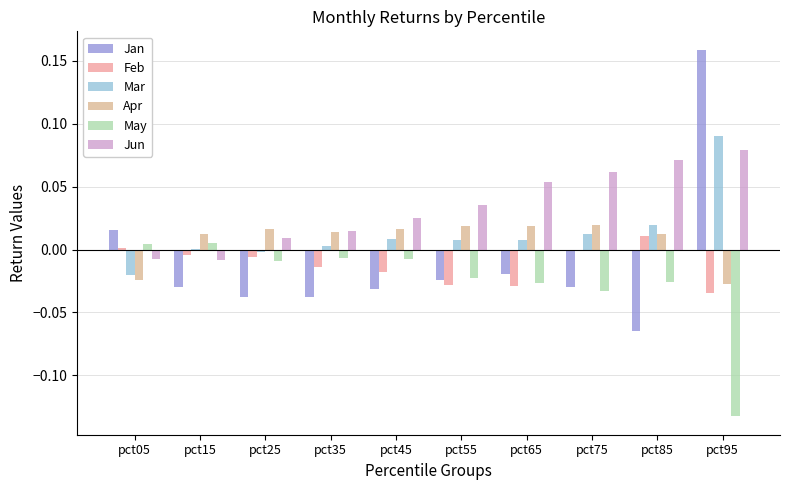

Count the number of categories in the chart.

10